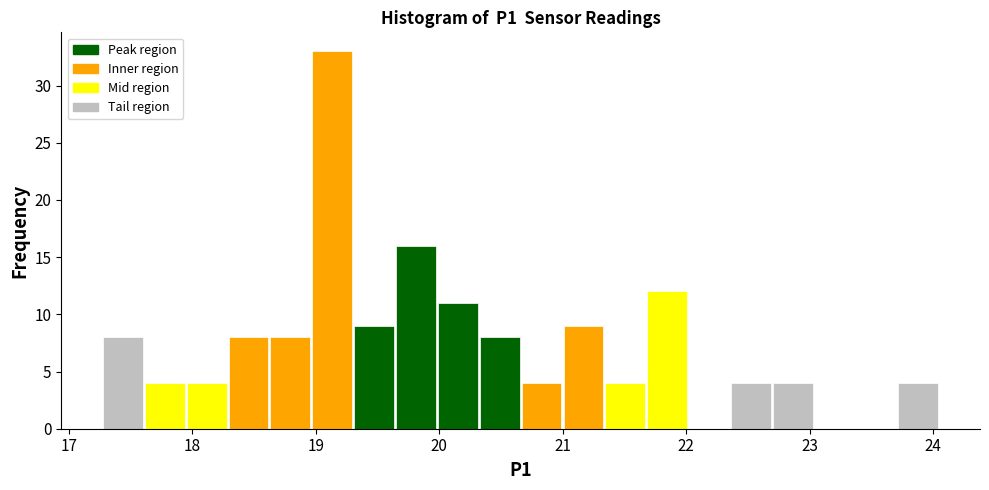

Read against the x-axis, roughly where is the centre of the tallest bar?

19.1